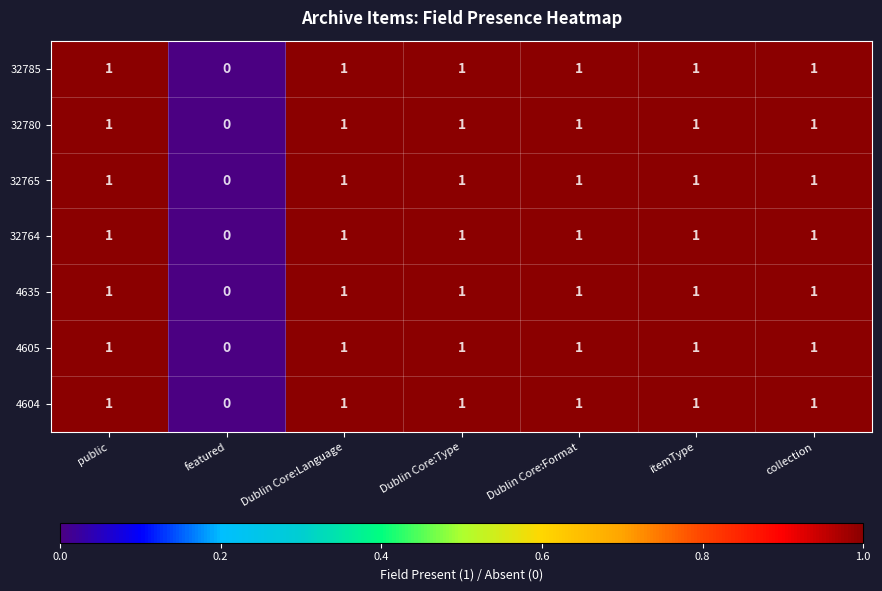

What is the total value across all series at collection?

7